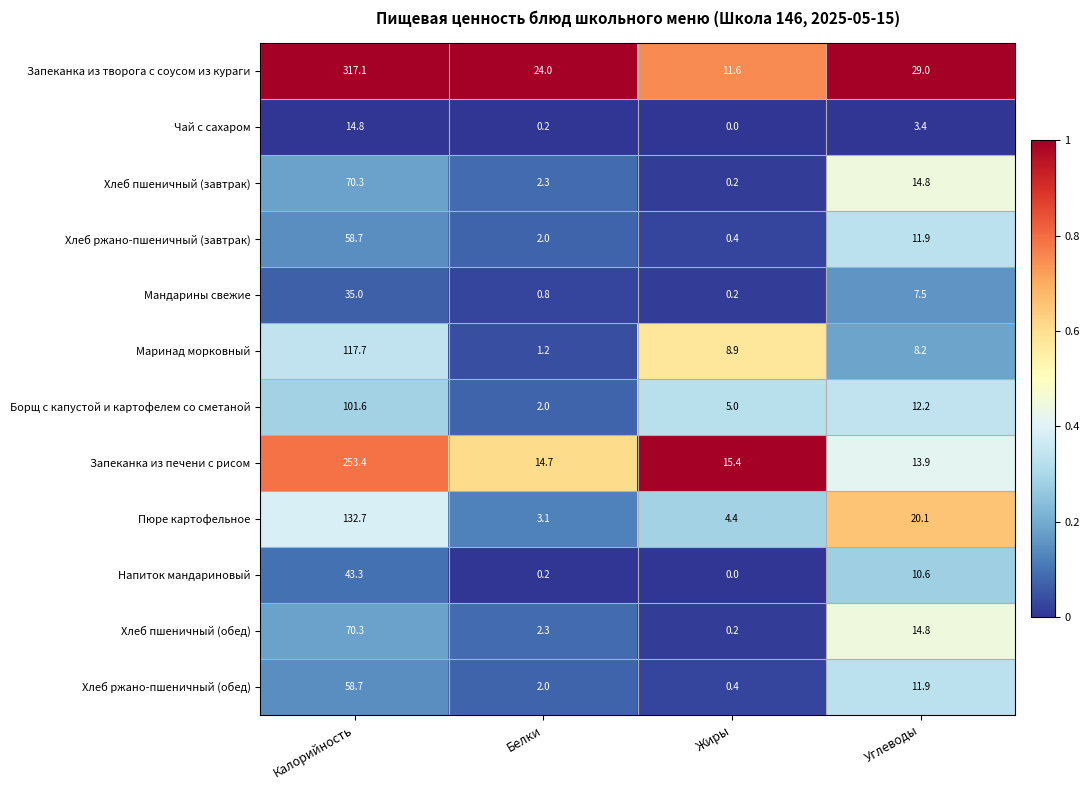

What value does the Маринад морковный series have at Белки?

1.2